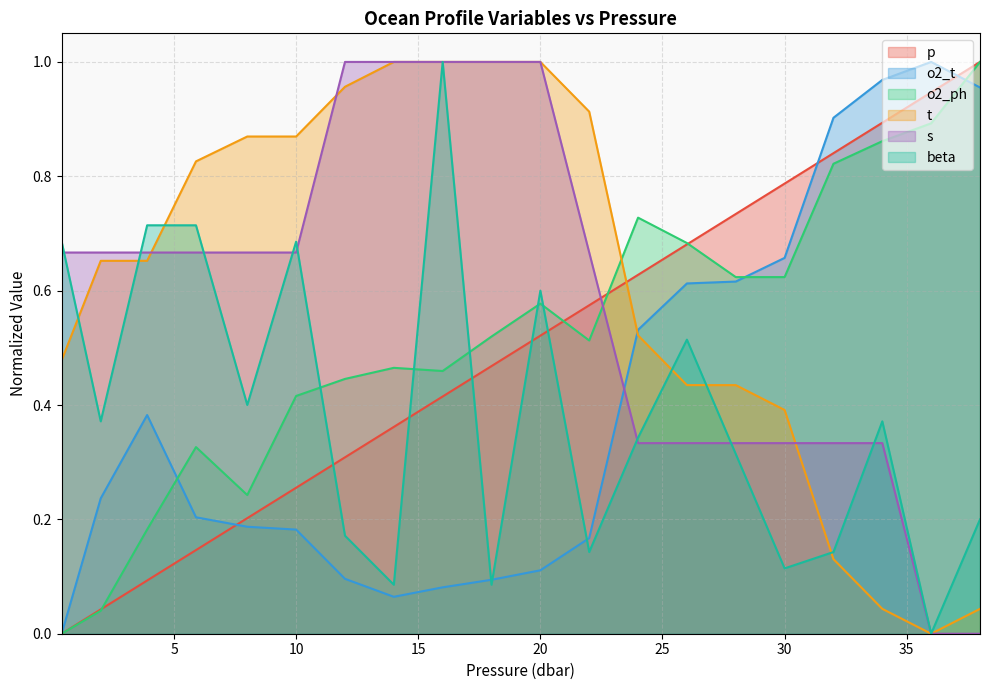

Rank the series by their maximum value, from lowest to highest.

p, o2_t, o2_ph, t, s, beta